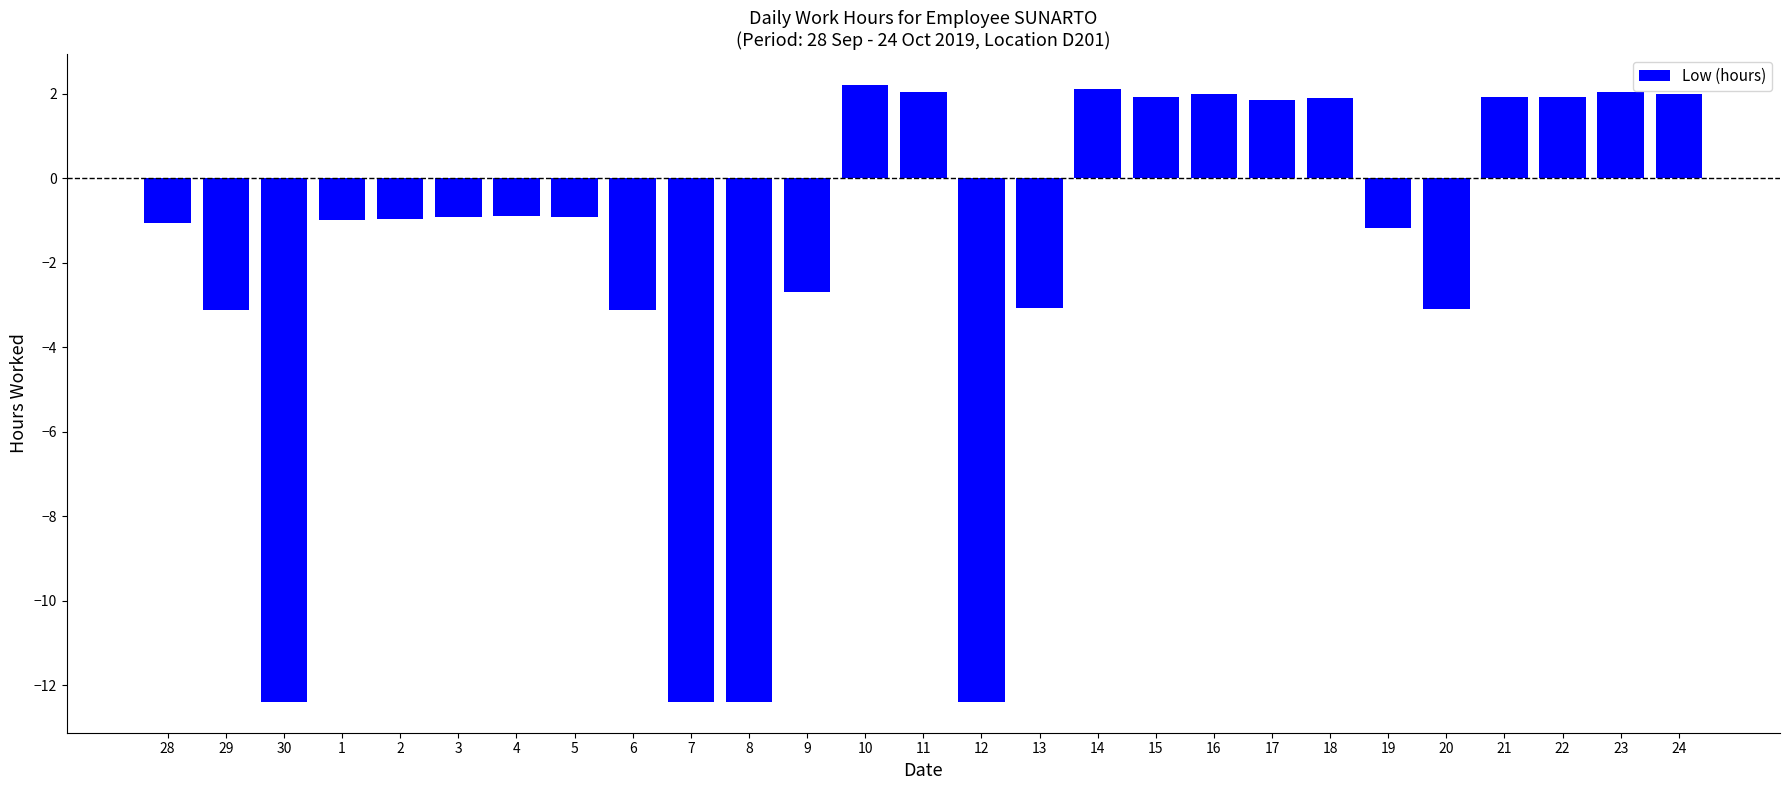

What is the maximum value shown in the chart?

2.2